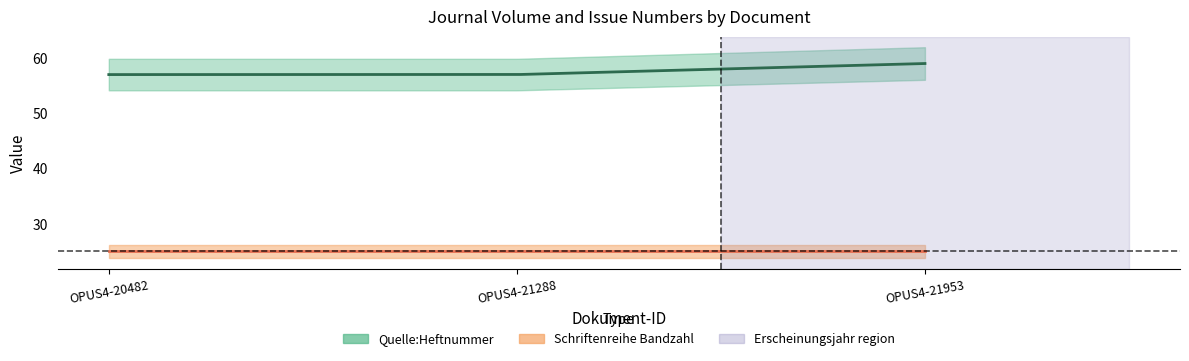

What is the difference between the maximum and minimum values in the Quelle:Heftnummer series?

2